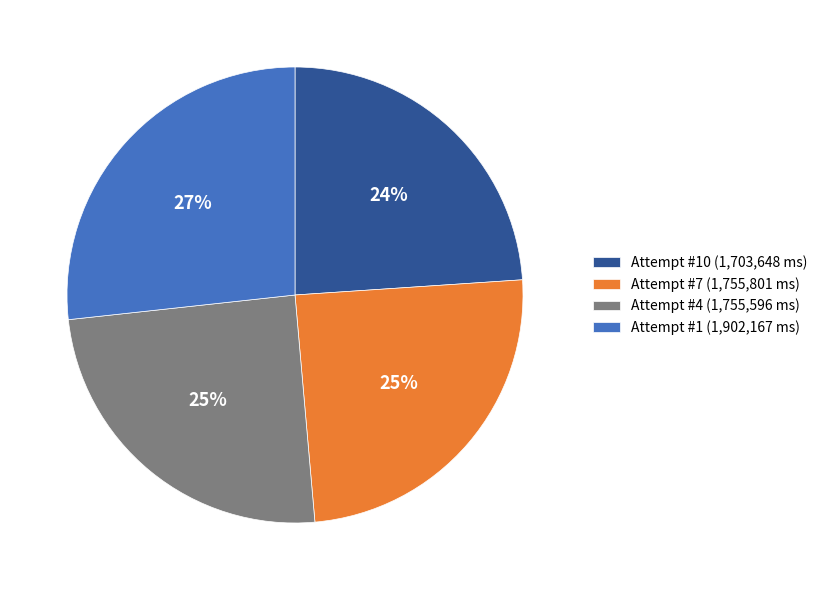

To the nearest percent, what portion does Attempt #4 (1,755,596 ms) represent?

25%